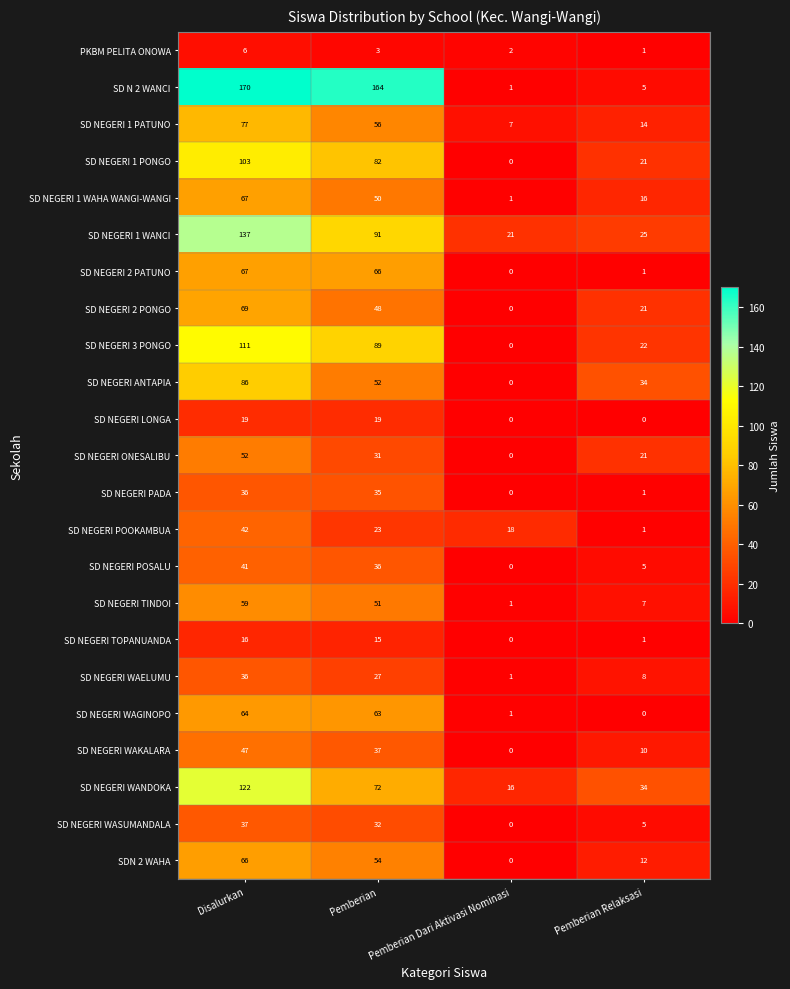

How many SDN 2 WAHA values are between 12 and 66?

3